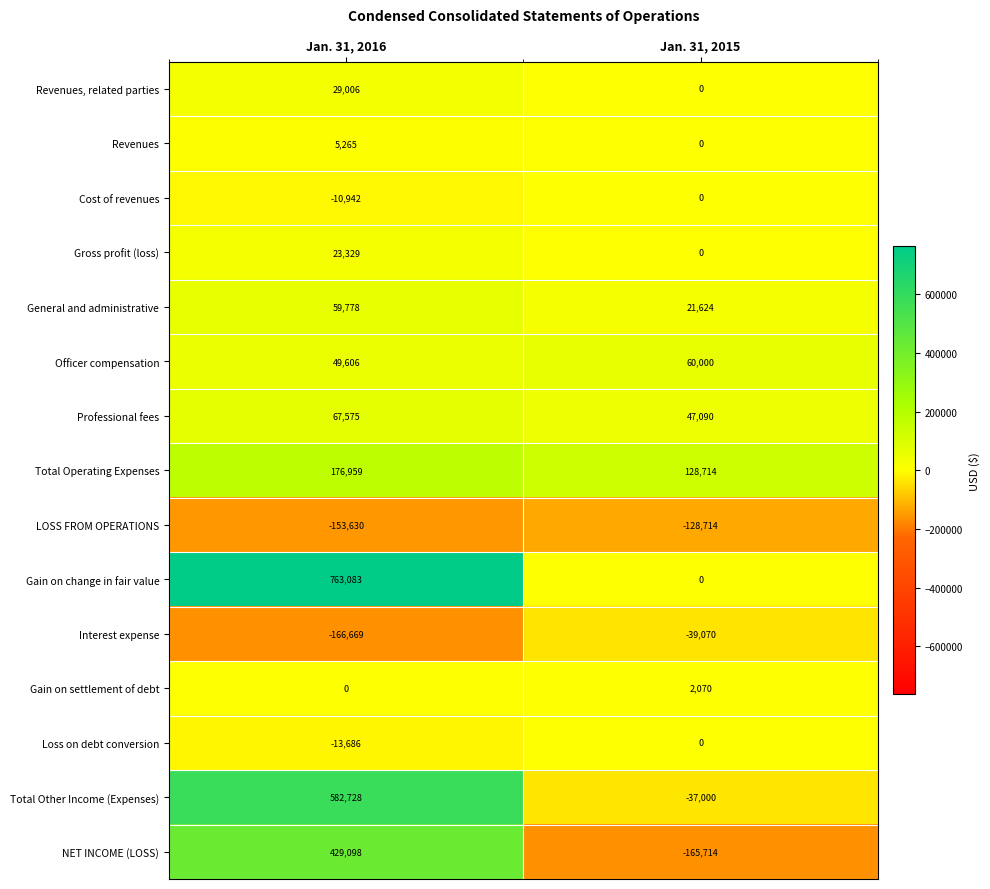

The value of Gain on settlement of debt at Jan. 31, 2015 is 2070. True or false?

True